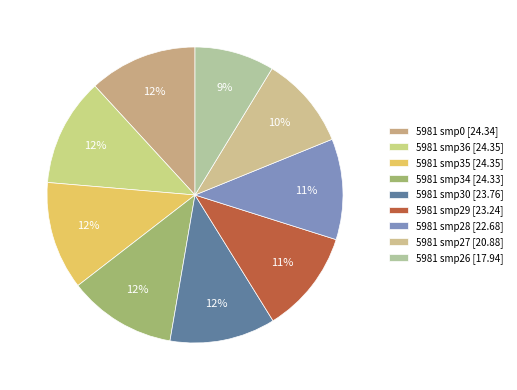

Count the number of slices in the pie.

9